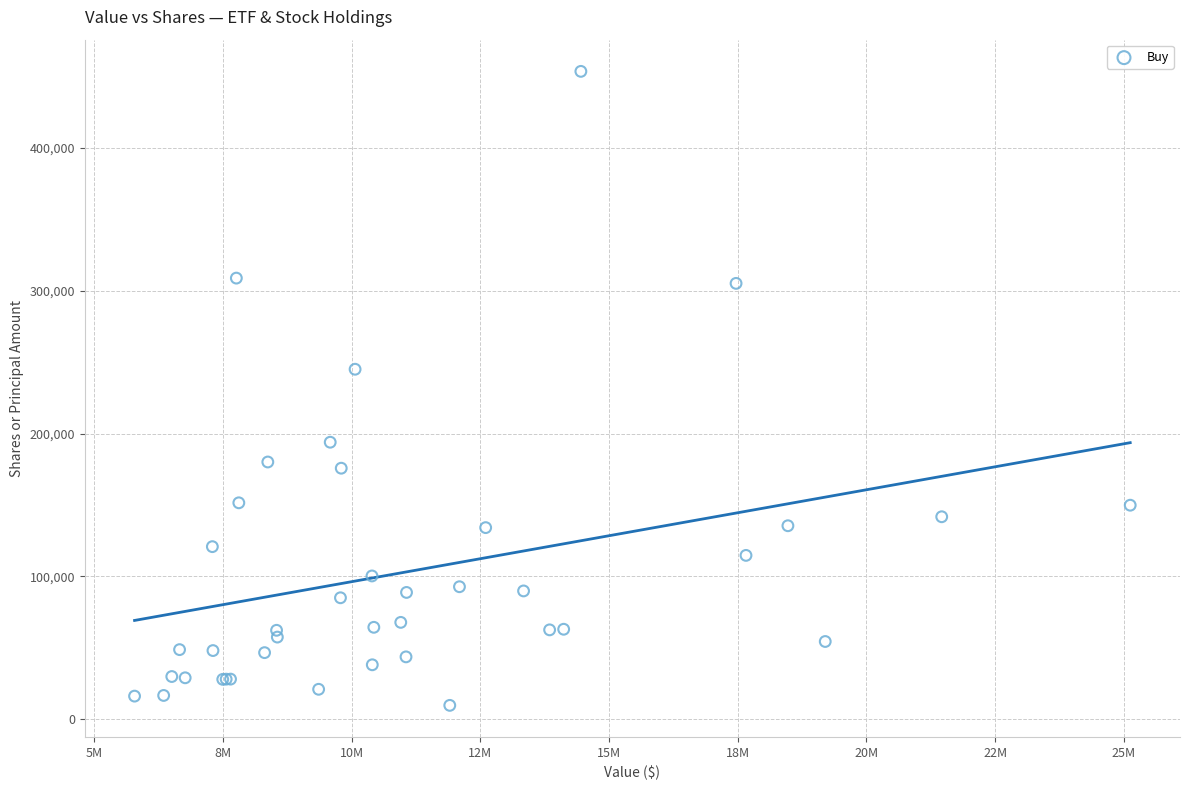

What Y value in the scatter plot is closest to 231697?

245083